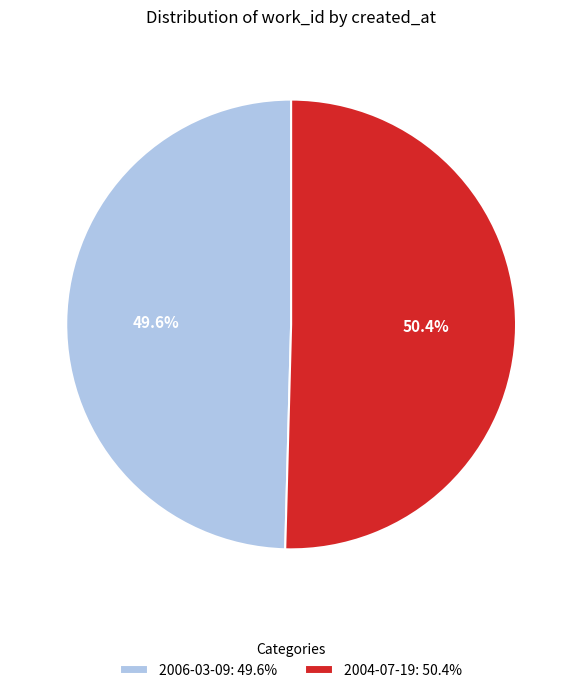

To the nearest percent, what is the difference between the largest and smallest slice percentages?

1%